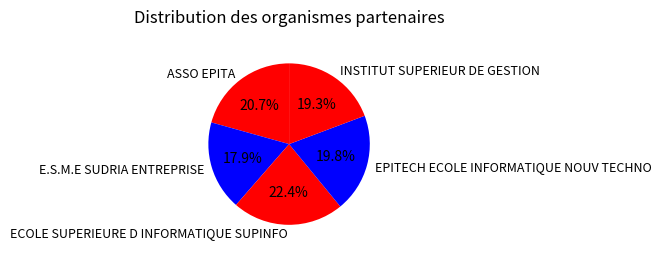

Combined, do ASSO EPITA and ECOLE SUPERIEURE D INFORMATIQUE SUPINFO account for over 50%?

No